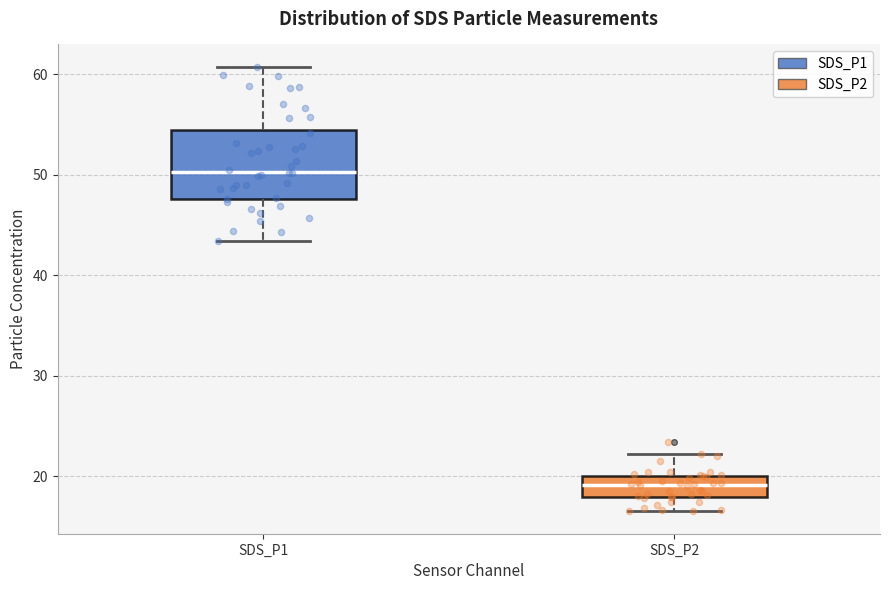

Reading left to right, transcribe this box plot: for each box, give where its median line is, the range the box spans, and where its two whiskers end, as read against the y-axis. The values are not printed on the chart, so give them approximately, as read against the axis.

SDS_P1: median 50, box 48 to 54, whiskers 43 to 61
SDS_P2: median 19, box 18 to 20, whiskers 17 to 22